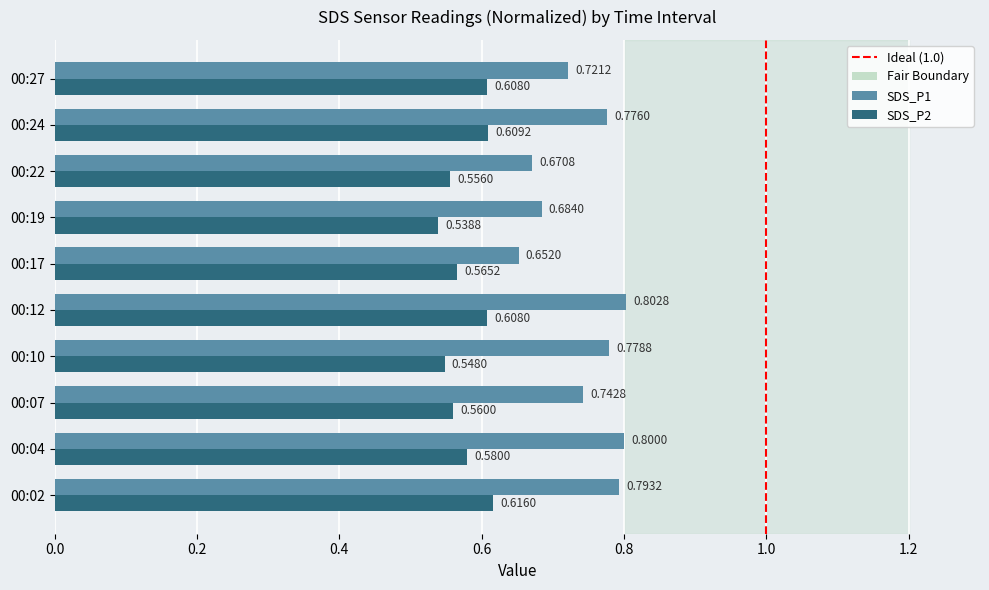

Is the value of SDS_P2 at 00:27 greater than the value of SDS_P1 at 00:22?

No